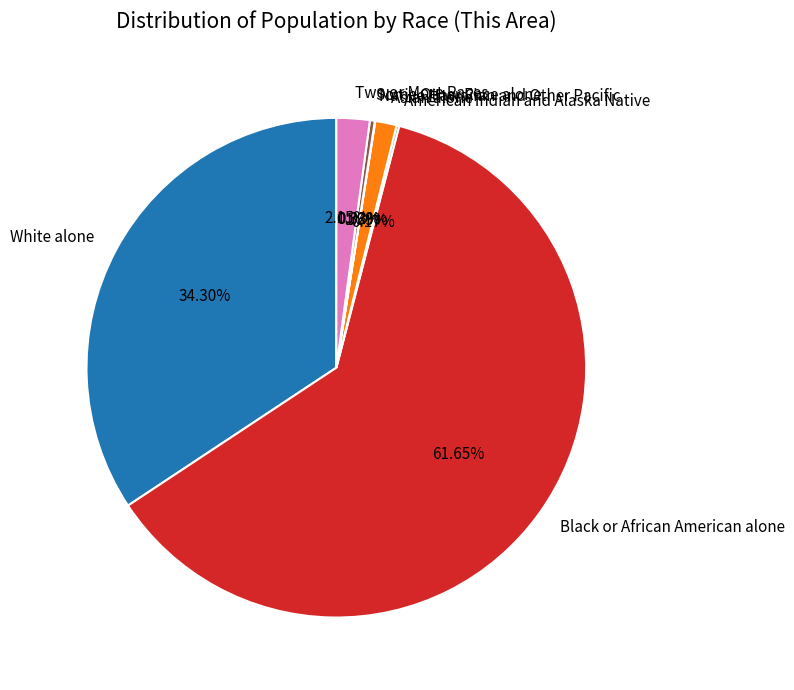

To the nearest percent, what is the average slice percentage?

14%